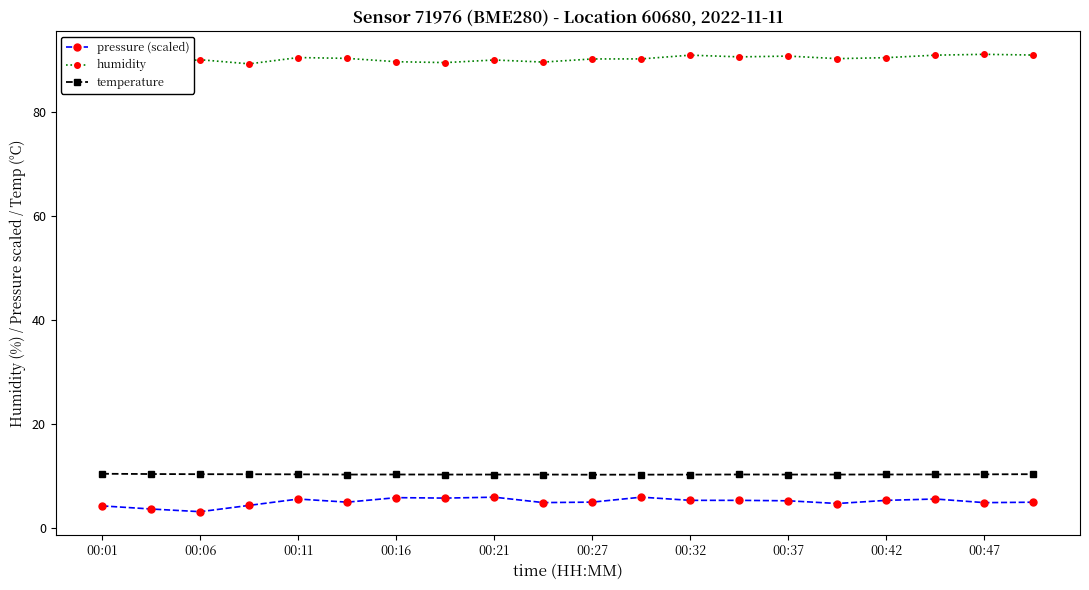

True or false: pressure (scaled) and humidity cross at least once.

False